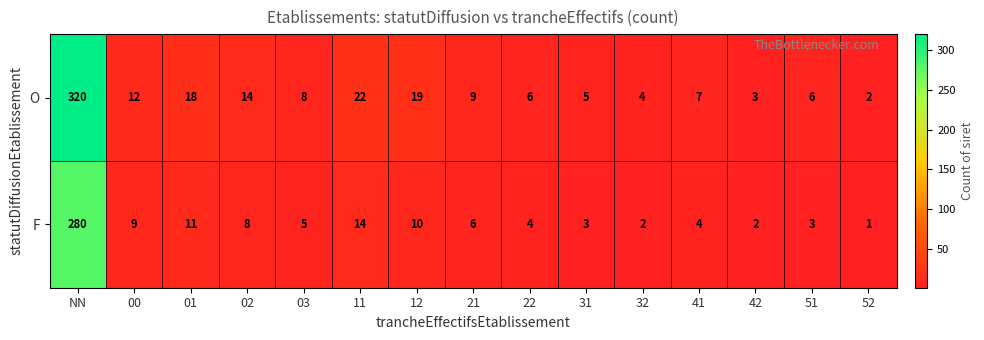

What is the sum of all F values?

362